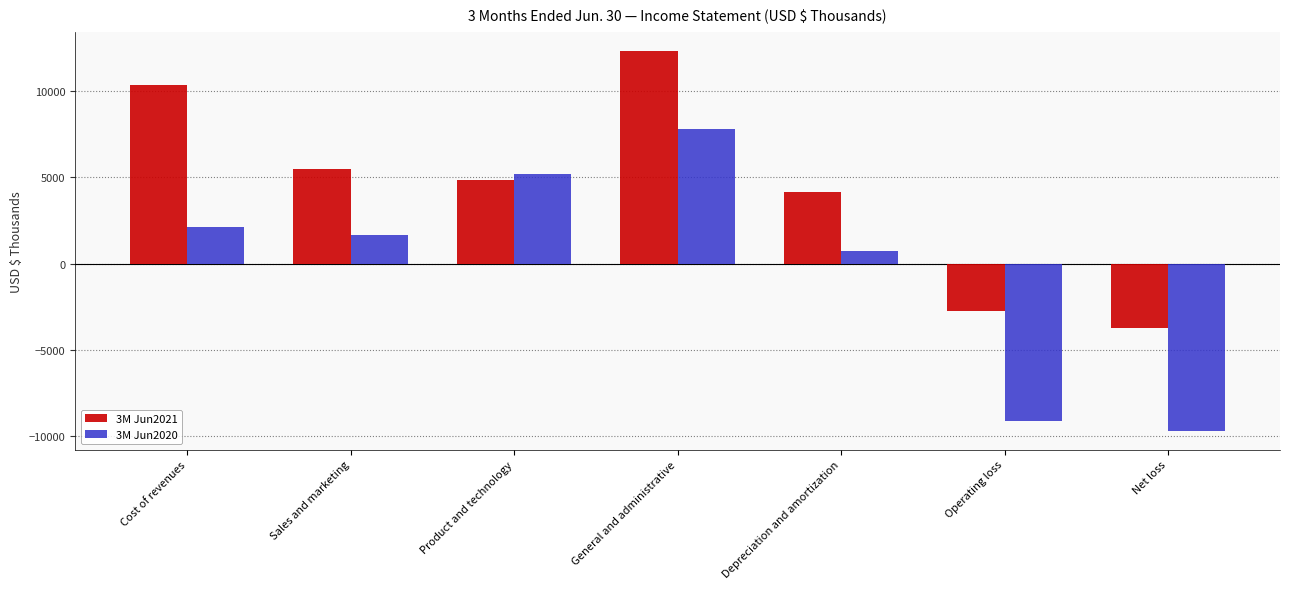

At which category does the chart reach its minimum across all series?

Net loss